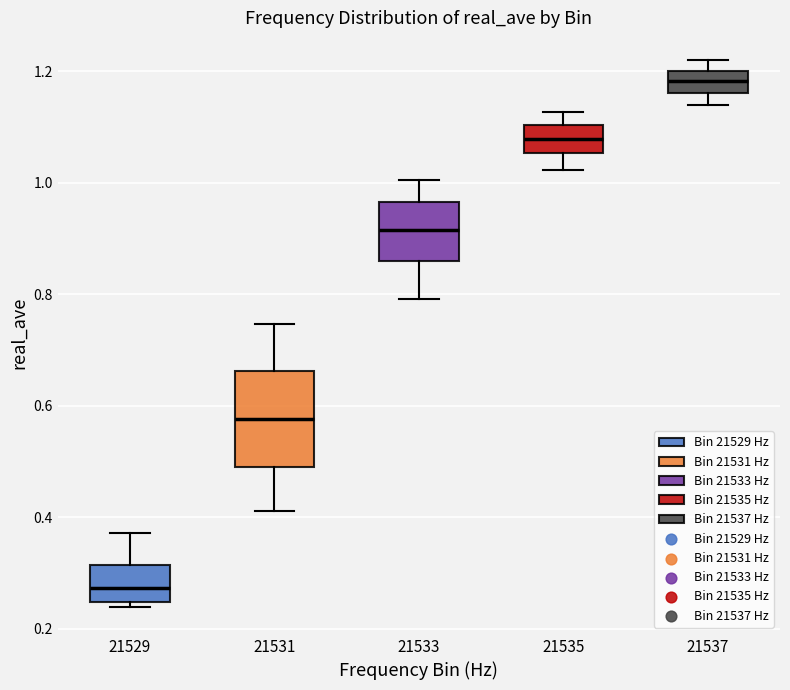

Reading left to right, read every box against the y-axis: the position of its median line, the range the box covers, and the ends of its whiskers. The values are not printed on the chart, so give them approximately, as read against the axis.

21529: median 0.28, box 0.24 to 0.32, whiskers 0.24 (just below the box's lower edge) to 0.38
21531: median 0.58, box 0.48 to 0.66, whiskers 0.42 to 0.74
21533: median 0.92, box 0.86 to 0.96, whiskers 0.80 to 1.00
21535: median 1.08, box 1.06 to 1.10, whiskers 1.02 to 1.12
21537: median 1.18, box 1.16 to 1.20, whiskers 1.14 to 1.22